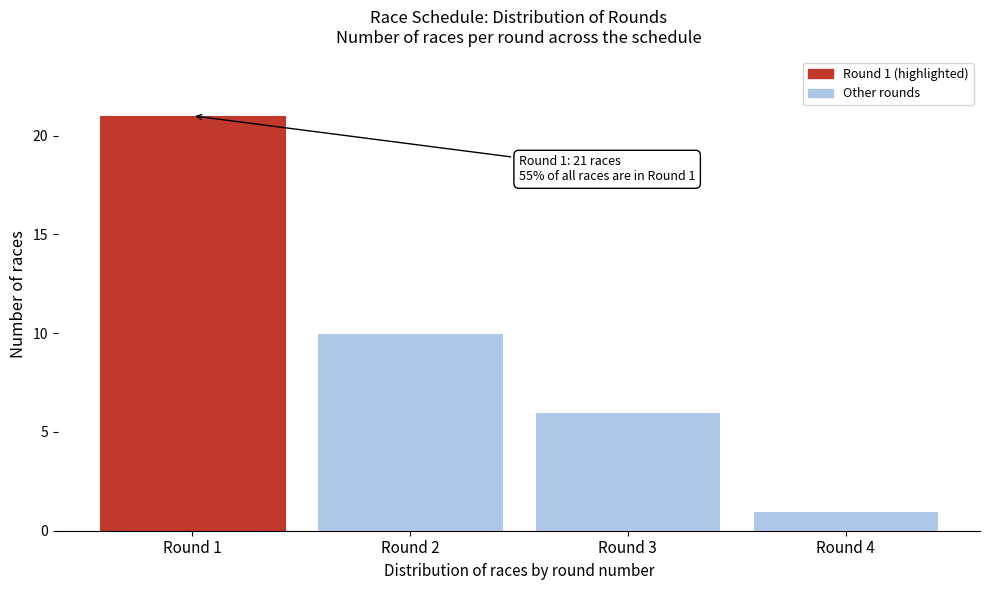

Which range on the x-axis has the tallest bar?

0.5 to 1.5